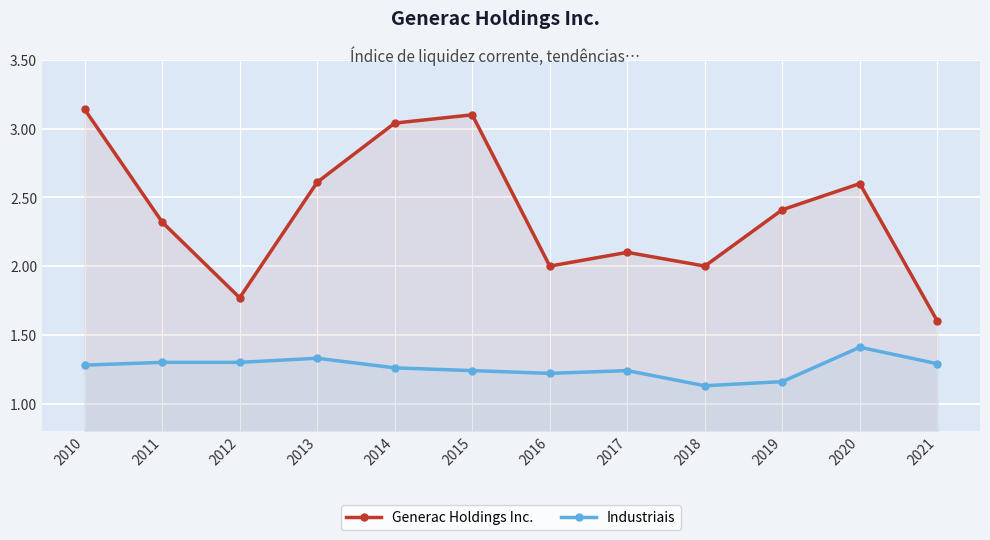

At how many categories does at least one series exceed 2?

8